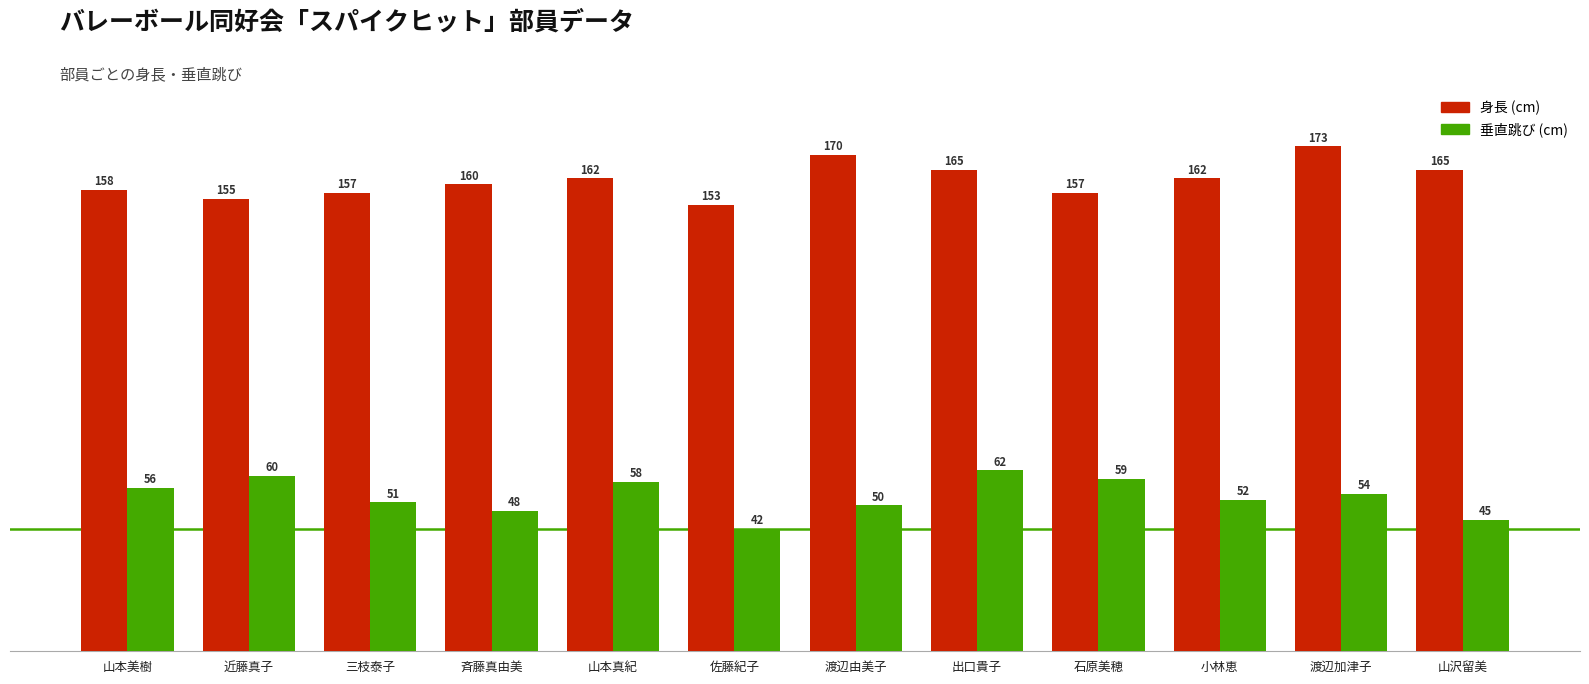

Reading right to left, transcribe all the data shown in this chart.

身長: 山沢留美=165	渡辺加津子=173	小林恵=162	石原美穂=157	出口貴子=165	渡辺由美子=170	佐藤紀子=153	山本真紀=162	斉藤真由美=160	三枝泰子=157	近藤真子=155	山本美樹=158
垂直跳び: 山沢留美=45	渡辺加津子=54	小林恵=52	石原美穂=59	出口貴子=62	渡辺由美子=50	佐藤紀子=42	山本真紀=58	斉藤真由美=48	三枝泰子=51	近藤真子=60	山本美樹=56